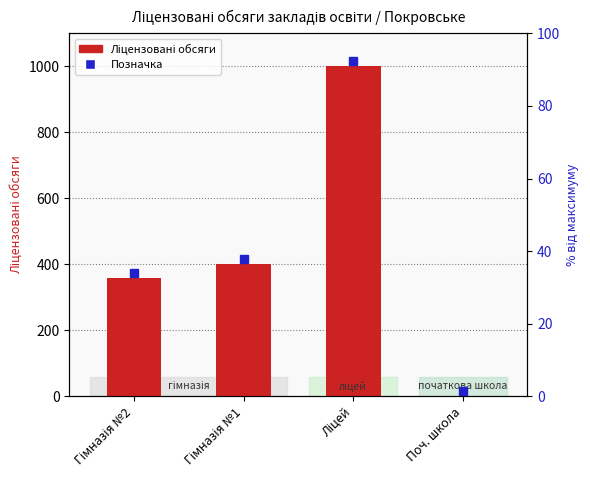

The chart shows a value of 0 at Поч. школа. True or false?

True